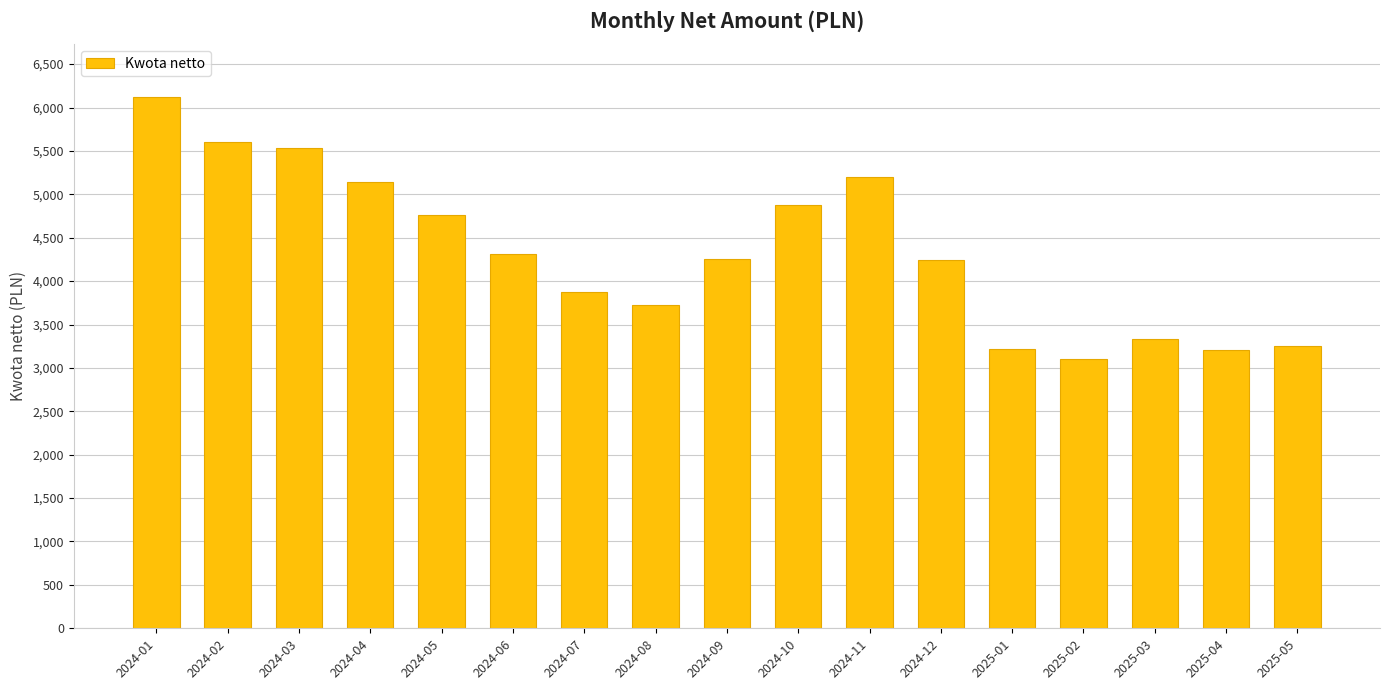

What is the ratio of the value at 2024-03 to the value at 2025-01?

1.7